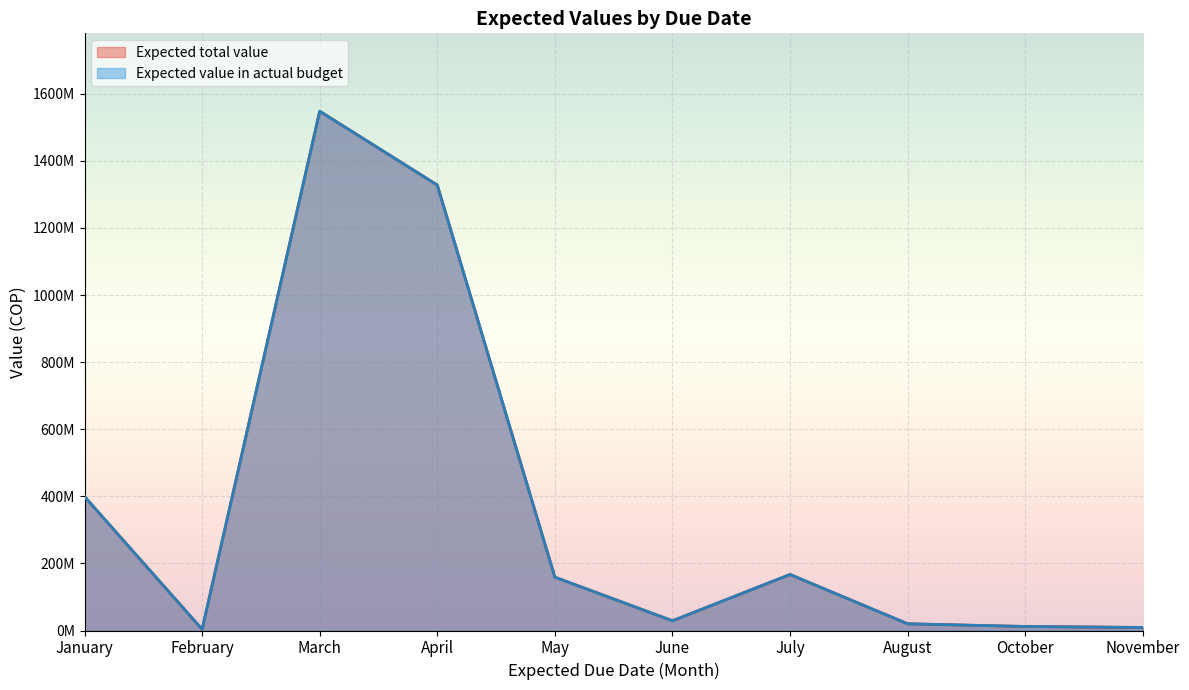

True or false: Expected value in actual budget and Expected total value intersect in this chart.

False